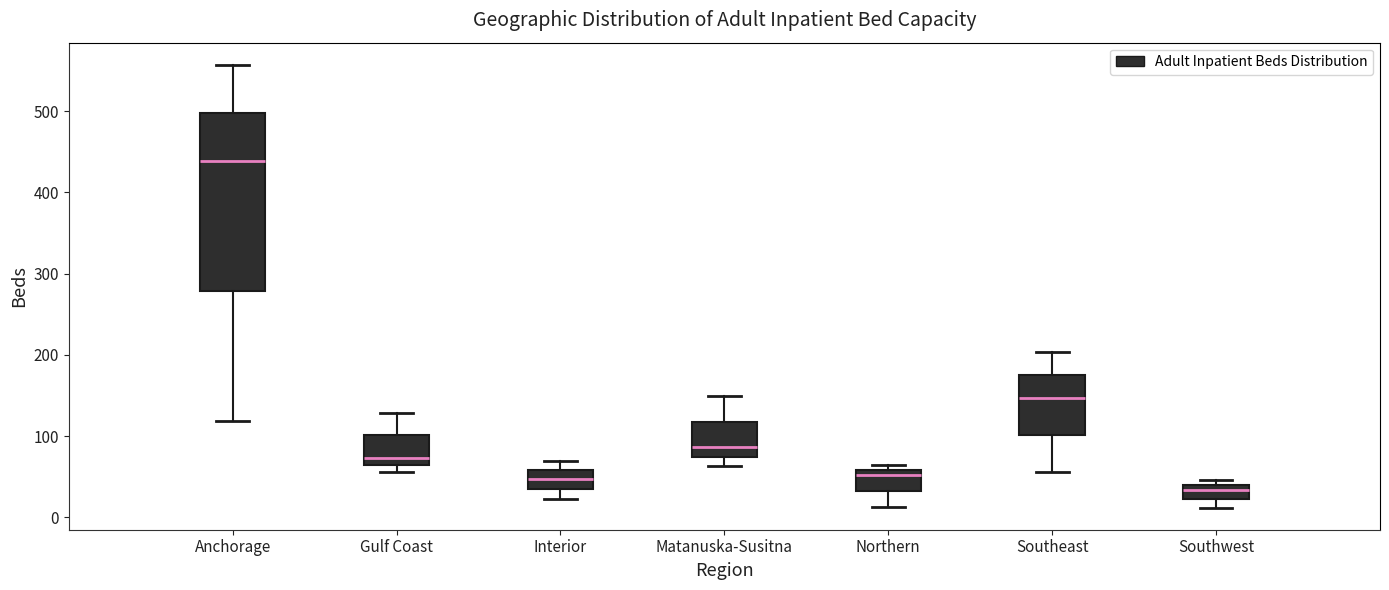

Reading left to right, transcribe this box plot: for each box, give where its median line is, the range the box spans, and where its two whiskers end, as read against the y-axis. The values are not printed on the chart, so give them approximately, as read against the axis.

Anchorage: median 440, box 280 to 500, whiskers 120 to 560
Gulf Coast: median 70, box 60 to 100, whiskers 60 (just below the box's lower edge) to 130
Interior: median 50, box 30 to 60, whiskers 20 to 70
Matanuska-Susitna: median 90, box 70 to 120, whiskers 60 to 150
Northern: median 50, box 30 to 60, whiskers 10 to 70
Southeast: median 150, box 100 to 180, whiskers 60 to 200
Southwest: median 30, box 20 to 40, whiskers 10 to 50